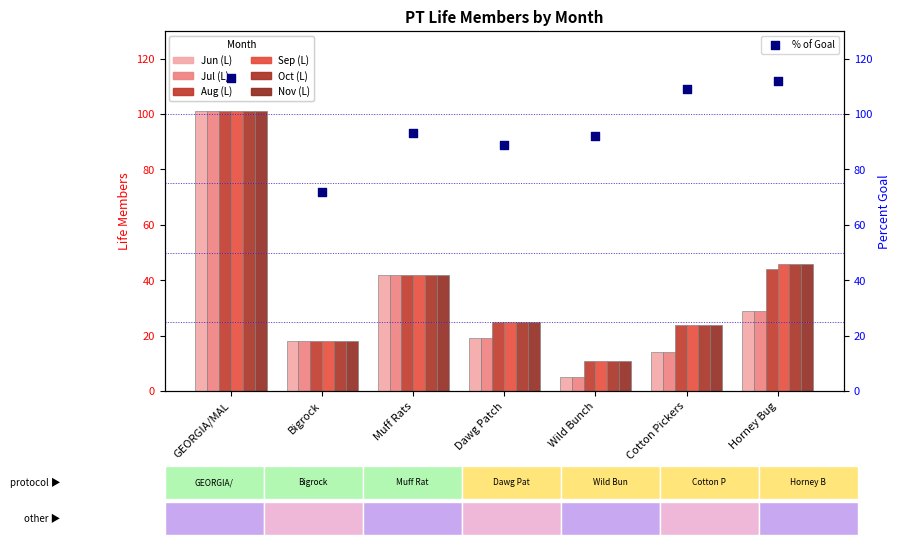

Which series has the largest Y range (max minus min)?

Jun (L)